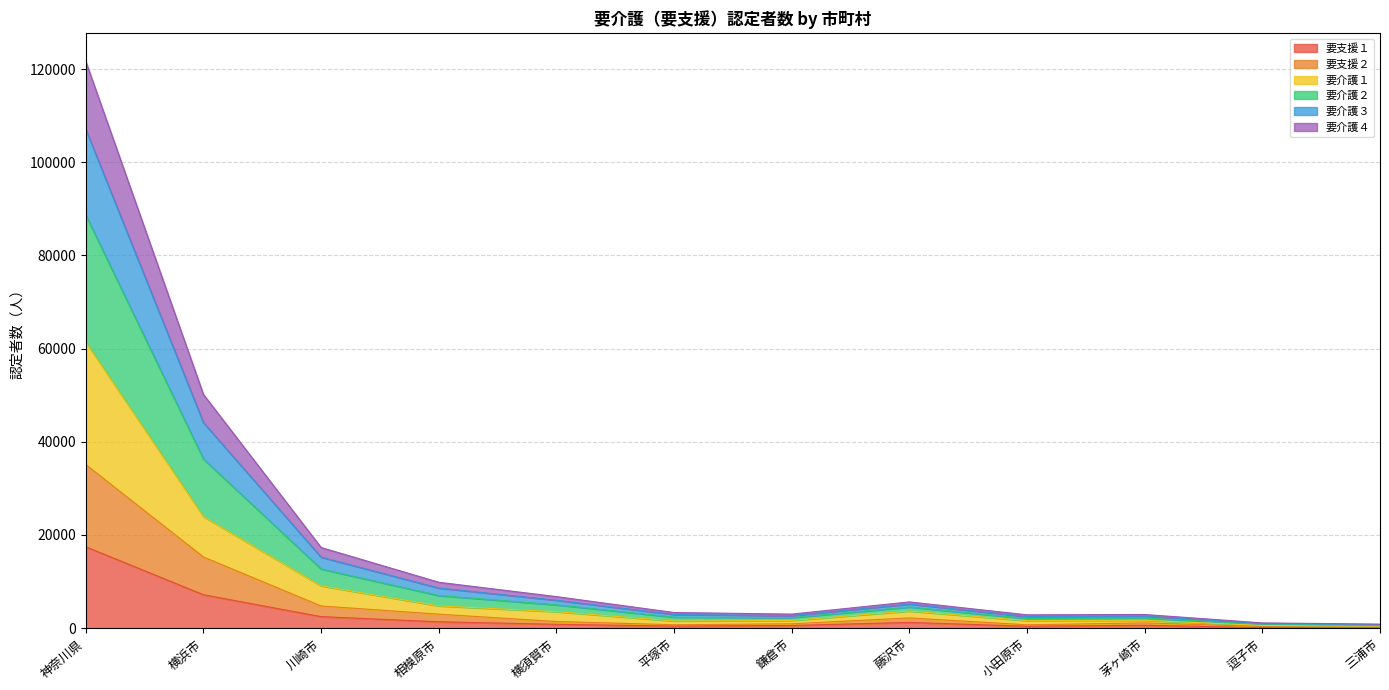

Where is the first local minimum for 要介護１?

平塚市